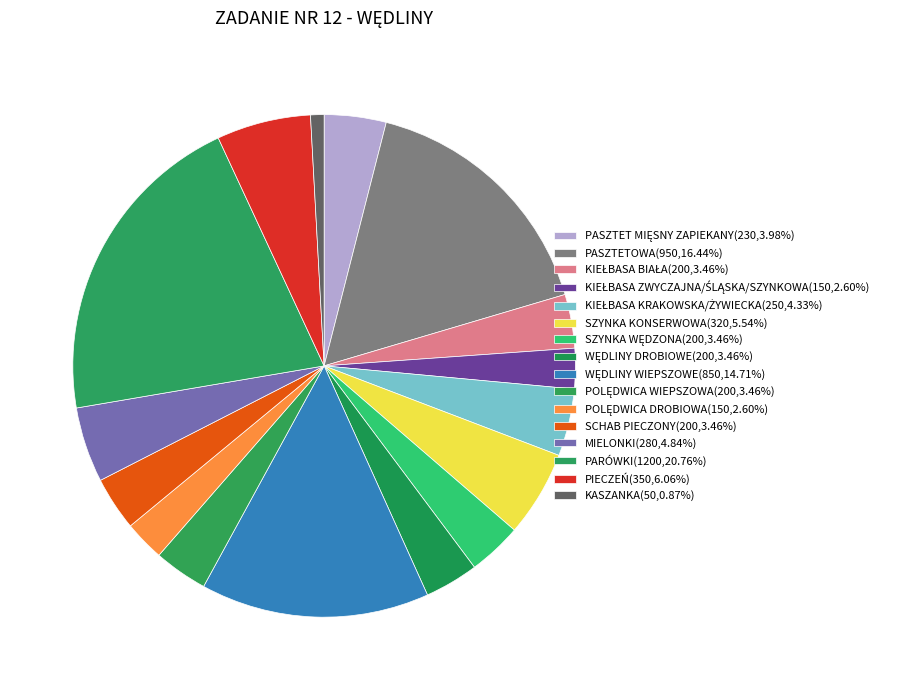

Rank the categories by value from highest to lowest.

PARÓWKI, PASZTETOWA, WĘDLINY WIEPSZOWE, PIECZEŃ, SZYNKA KONSERWOWA, MIELONKI, KIEŁBASA KRAKOWSKA/ŻYWIECKA, PASZTET MIĘSNY ZAPIEKANY, KIEŁBASA BIAŁA, SZYNKA WĘDZONA, WĘDLINY DROBIOWE, POLĘDWICA WIEPSZOWA, SCHAB PIECZONY, KIEŁBASA ZWYCZAJNA/ŚLĄSKA/SZYNKOWA, POLĘDWICA DROBIOWA, KASZANKA